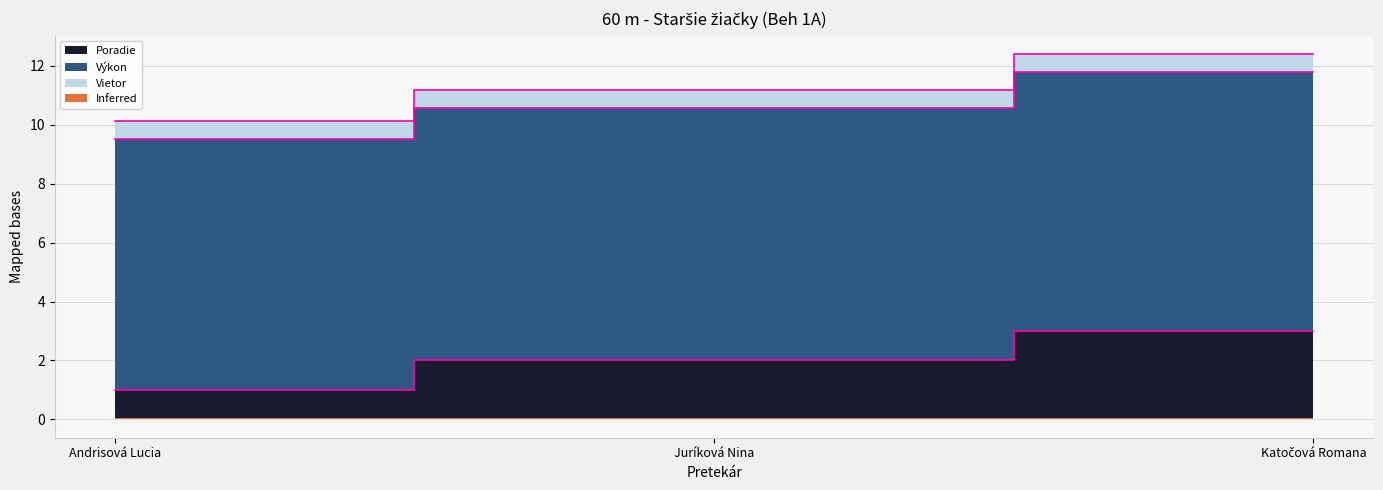

Which series has the largest range (max minus min)?

Poradie